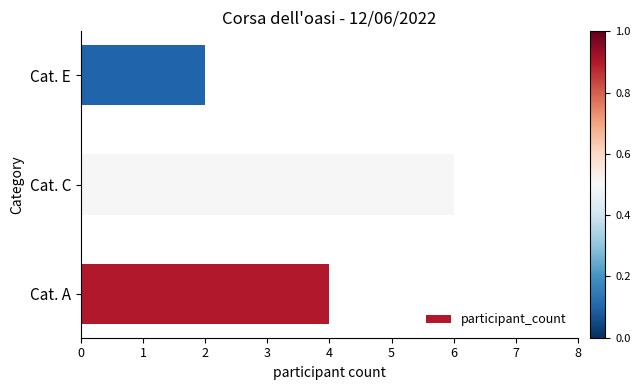

At which category does the chart reach its minimum across all series?

Cat. E